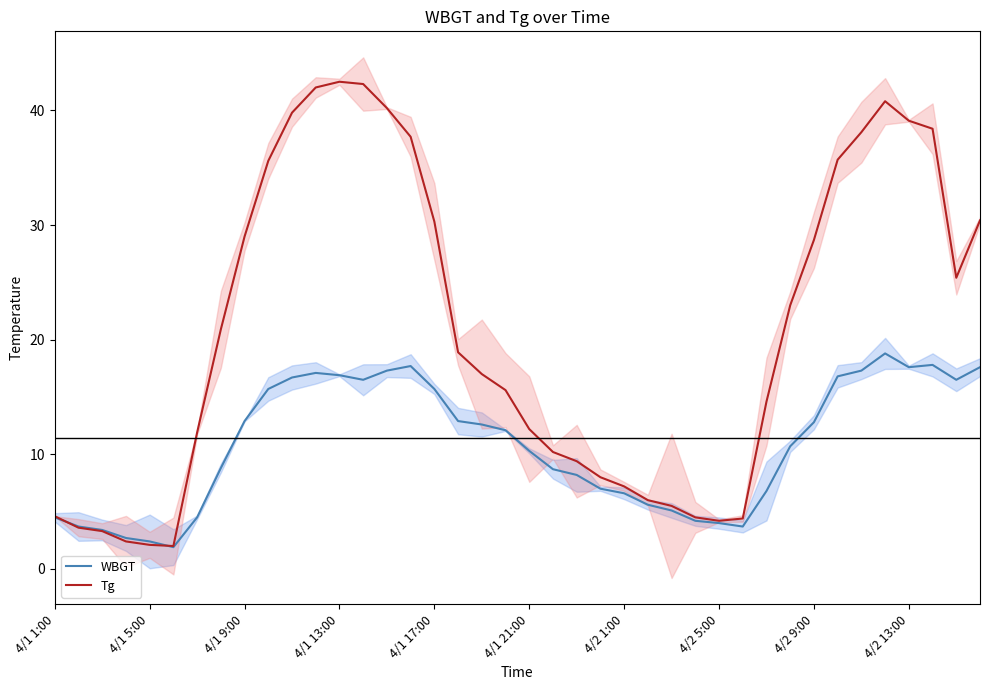

Reading right to left, extract all data points from this chart.

WBGT: 17.6	16.5	17.8	17.6	18.8	17.3	16.8	12.8	10.7	6.8	3.7	4.0	4.2	5.1	5.6	6.6	7.0	8.2	8.7	10.3	12.1	12.6	12.9	15.7	17.7	17.3	16.5	16.9	17.1	16.7	15.7	12.9	8.8	4.5	1.9	2.4	2.7	3.4	3.7	4.5
Tg: 30.4	25.4	38.4	39.1	40.8	38.1	35.7	28.7	23.0	14.6	4.4	4.2	4.5	5.5	6.0	7.2	8.0	9.4	10.2	12.2	15.6	17.0	18.9	30.3	37.7	40.2	42.3	42.5	42.0	39.8	35.6	29.0	20.9	11.9	2.0	2.1	2.4	3.3	3.6	4.6